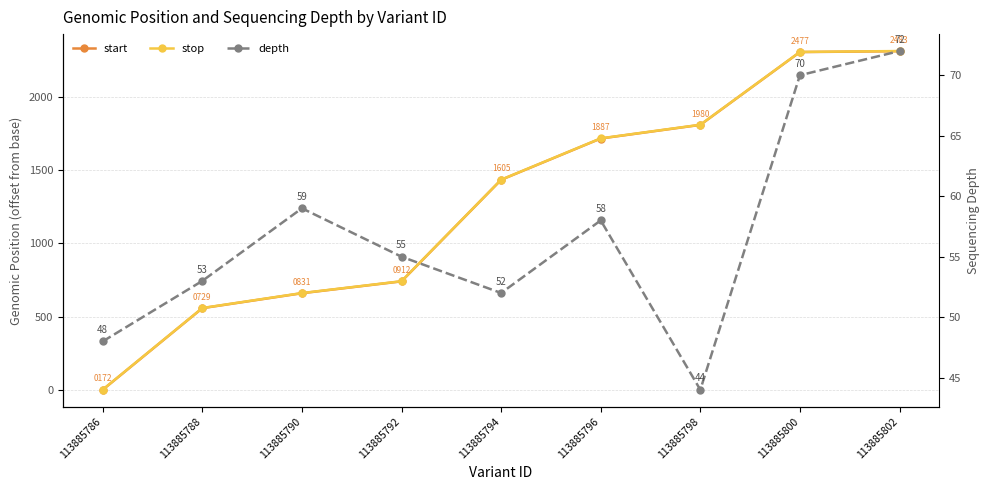

How many lines are shown in the chart?

3